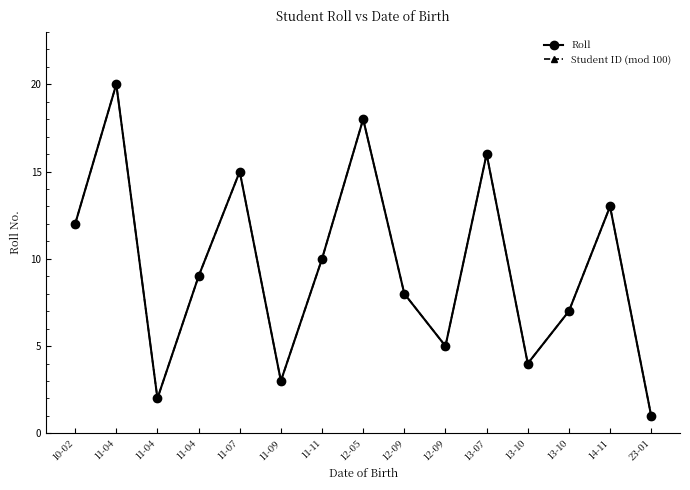

Does the chart have visible grid lines?

No